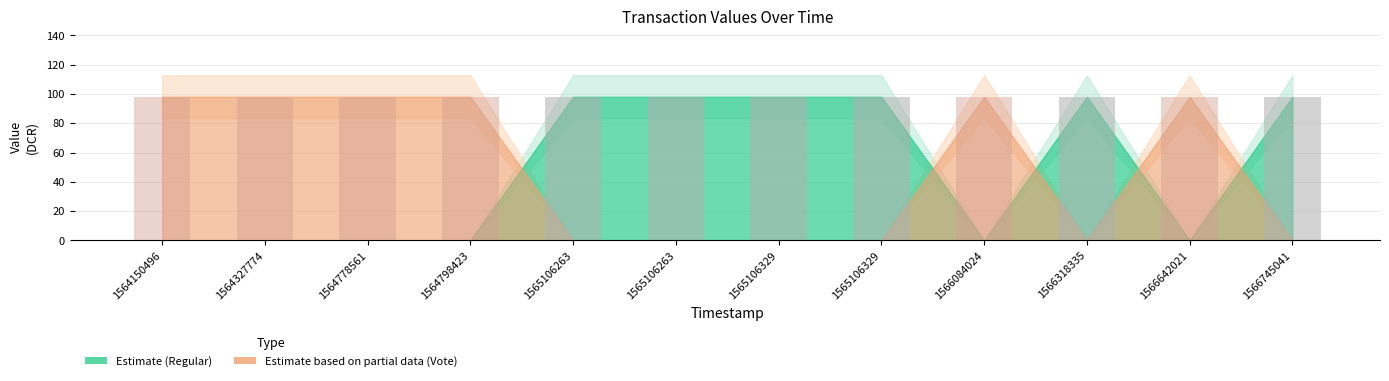

Reading right to left, list all the values displayed in this chart.

Regular: 1566745041=98.1	1566642021=0.0	1566318335=98.1	1566084024=0.0	1565106329=98.1	1565106329=98.1	1565106263=98.1	1565106263=98.1	1564798423=0.0	1564778561=0.0	1564327774=0.0	1564150496=0.0
Vote: 1566745041=0.0	1566642021=98.1	1566318335=0.0	1566084024=98.1	1565106329=0.0	1565106329=0.0	1565106263=0.0	1565106263=0.0	1564798423=98.1	1564778561=98.1	1564327774=98.1	1564150496=98.1